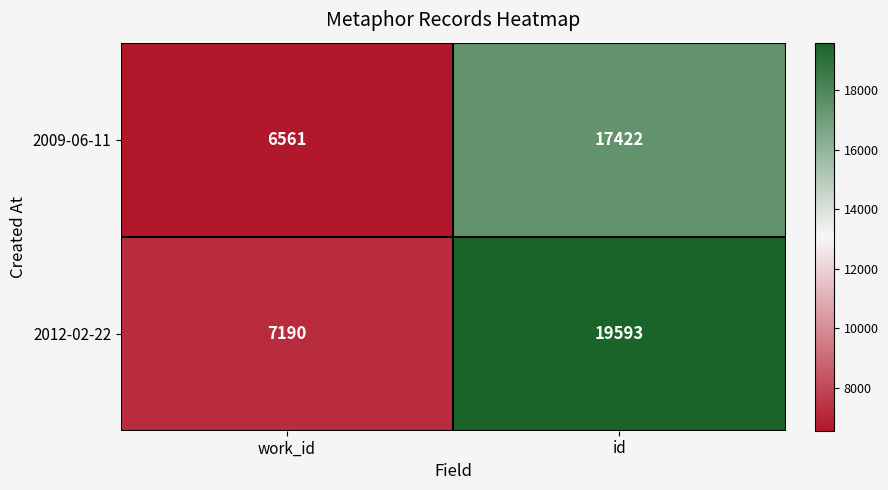

Which series has the largest total across all categories?

2012-02-22